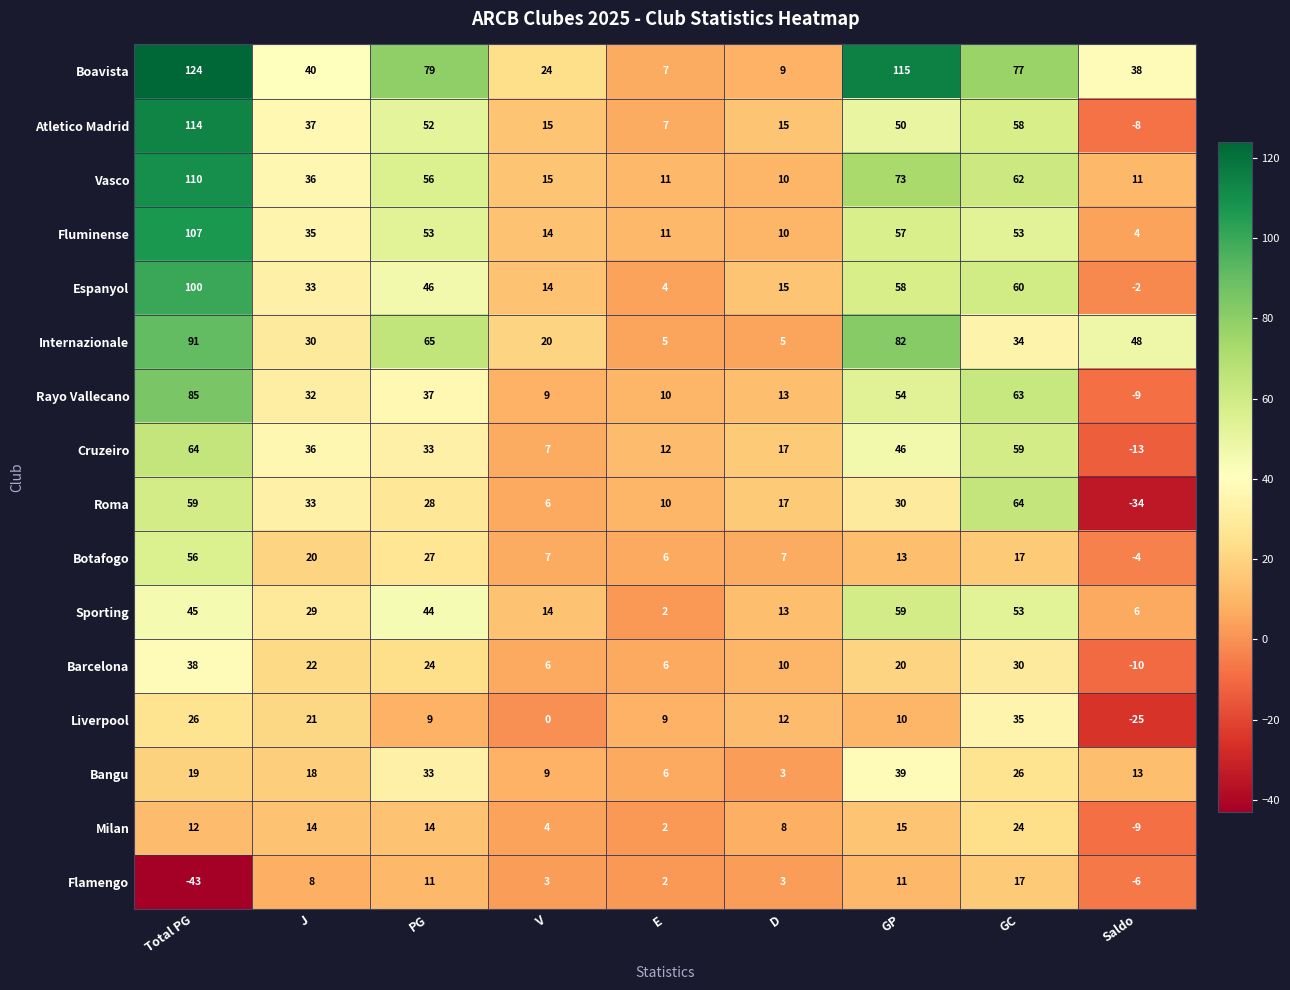

What is the difference between the Boavista values at E and PG?

72